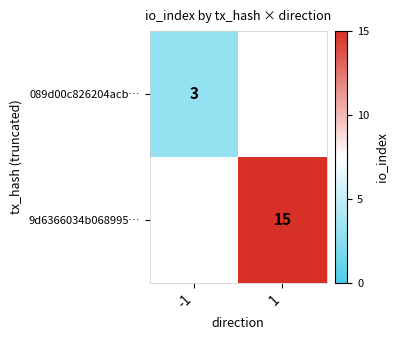

At how many categories does at least one series exceed 12?

1